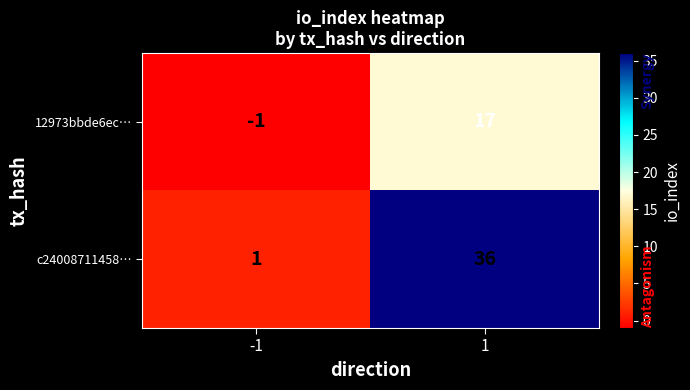

Rank the series by their maximum value, from highest to lowest.

c24008711458…, 12973bbde6ec…